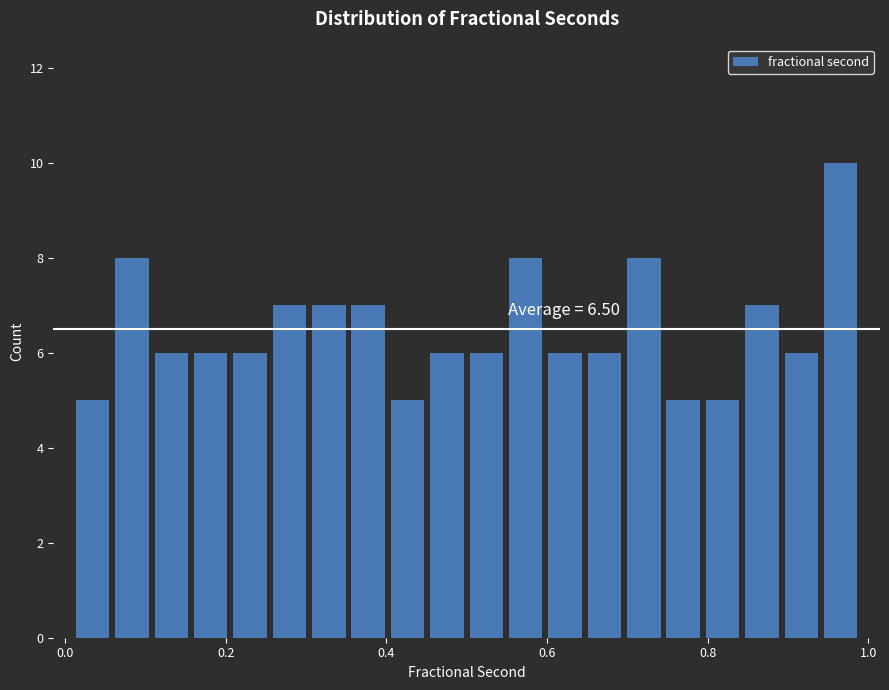

Around what value on the x-axis is the tallest bar? Give the approximate position of its centre, as read against the axis.

0.96